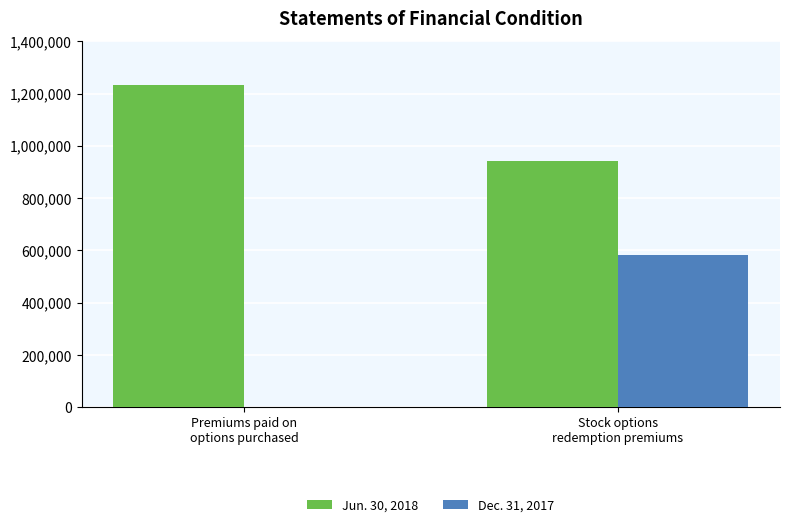

Which series has the largest total across all categories?

Jun. 30, 2018